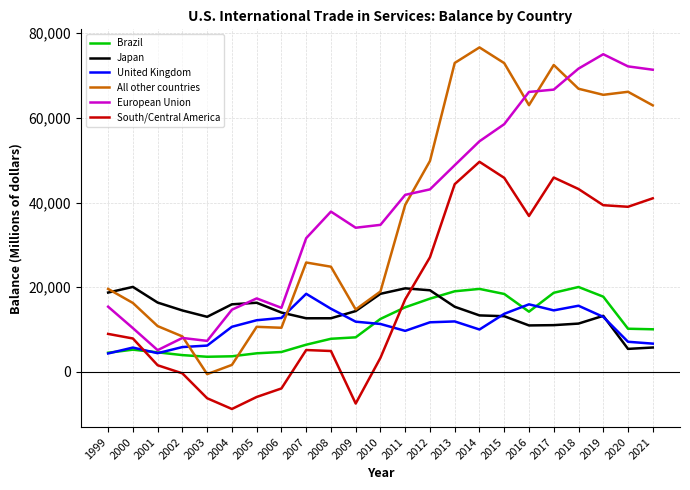

Between 2006 and 2009, which series saw the biggest shift?

European Union